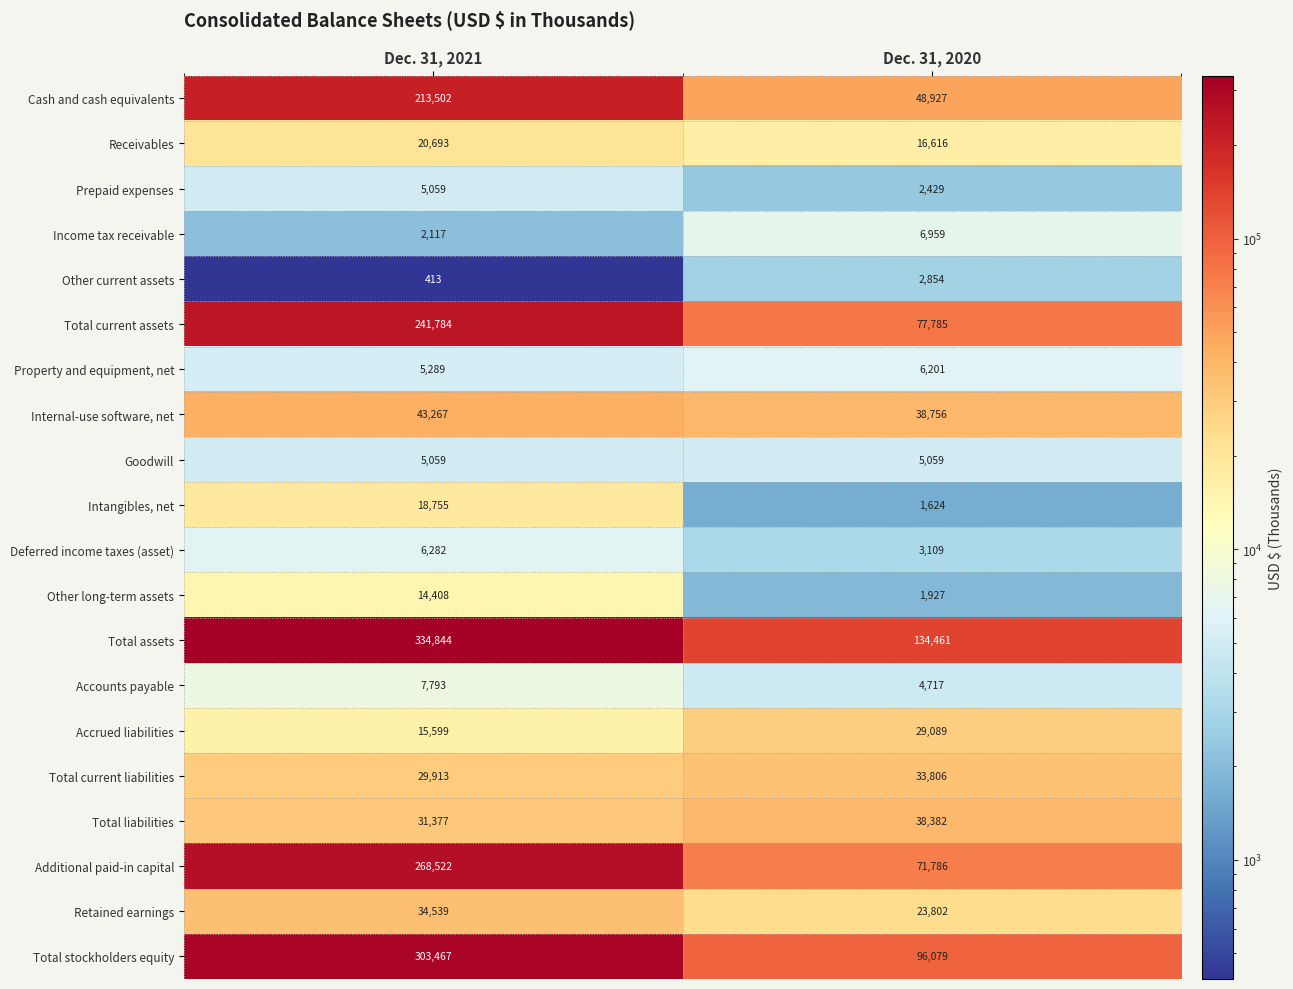

At which label is Income tax receivable closest to 4538?

Dec. 31, 2021